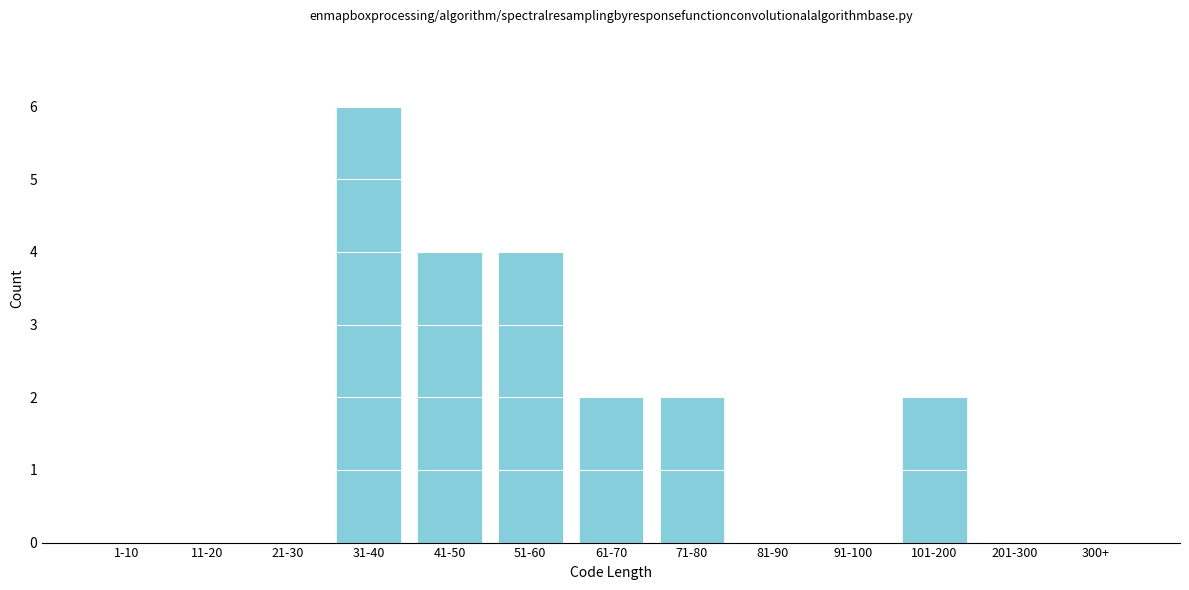

Reading left to right, what are all the values shown in this chart?

1-10=0	11-20=0	21-30=0	31-40=6	41-50=4	51-60=4	61-70=2	71-80=2	81-90=0	91-100=0	101-200=2	201-300=0	300+=0